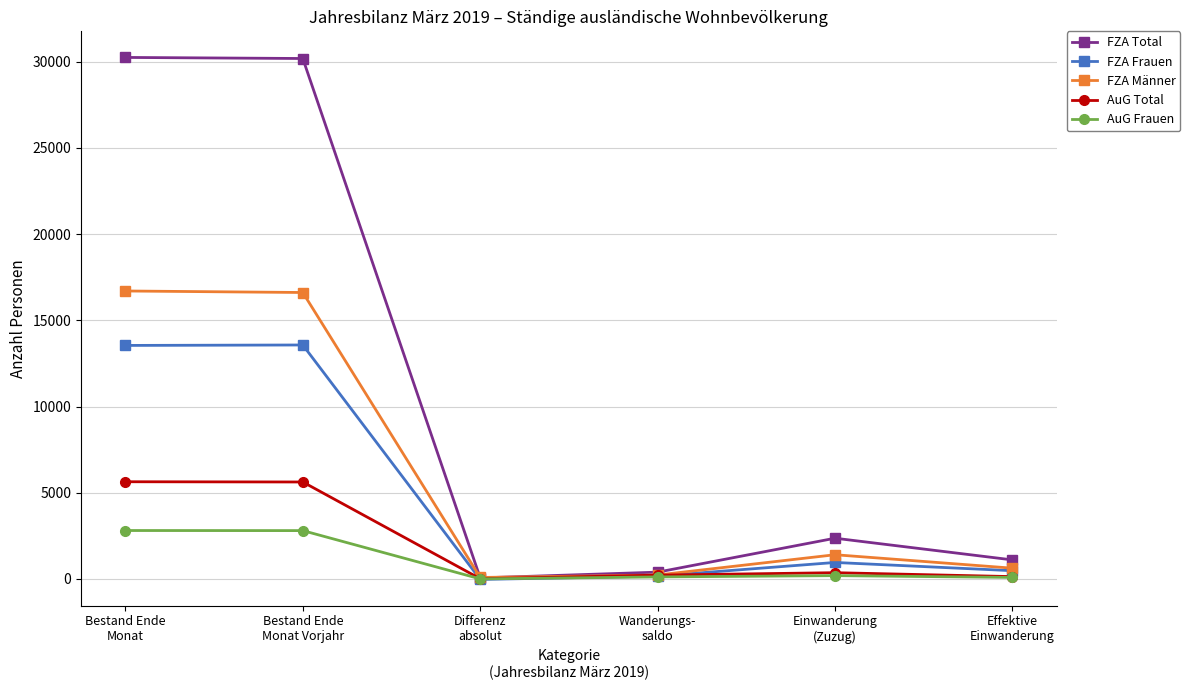

List the series in order of their peak value, lowest first.

AuG Frauen, AuG Total, FZA Frauen, FZA Männer, FZA Total